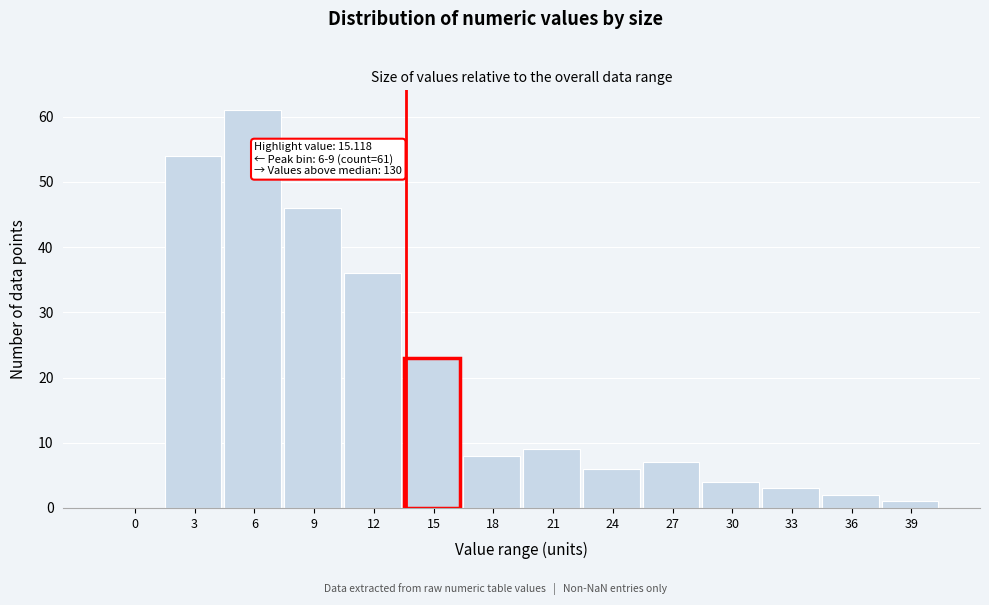

What is the sum of all values?

260